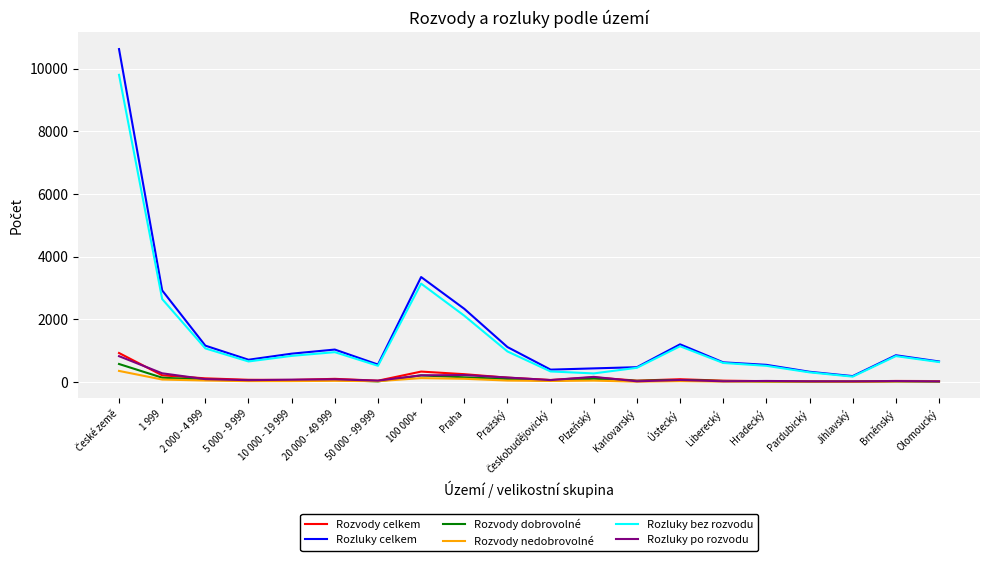

Is it true that Rozvody celkem equals 98 at 20 000 - 49 999?

True